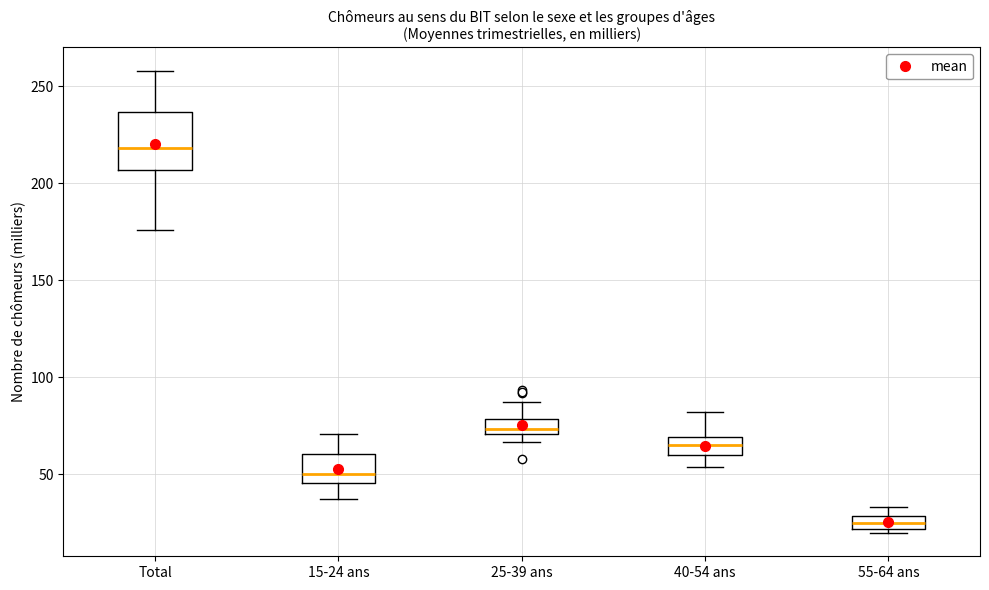

Where is the lower edge of the box for 55-64 ans on the y-axis? The values are not printed on the chart, so give them approximately, as read against the axis.

20